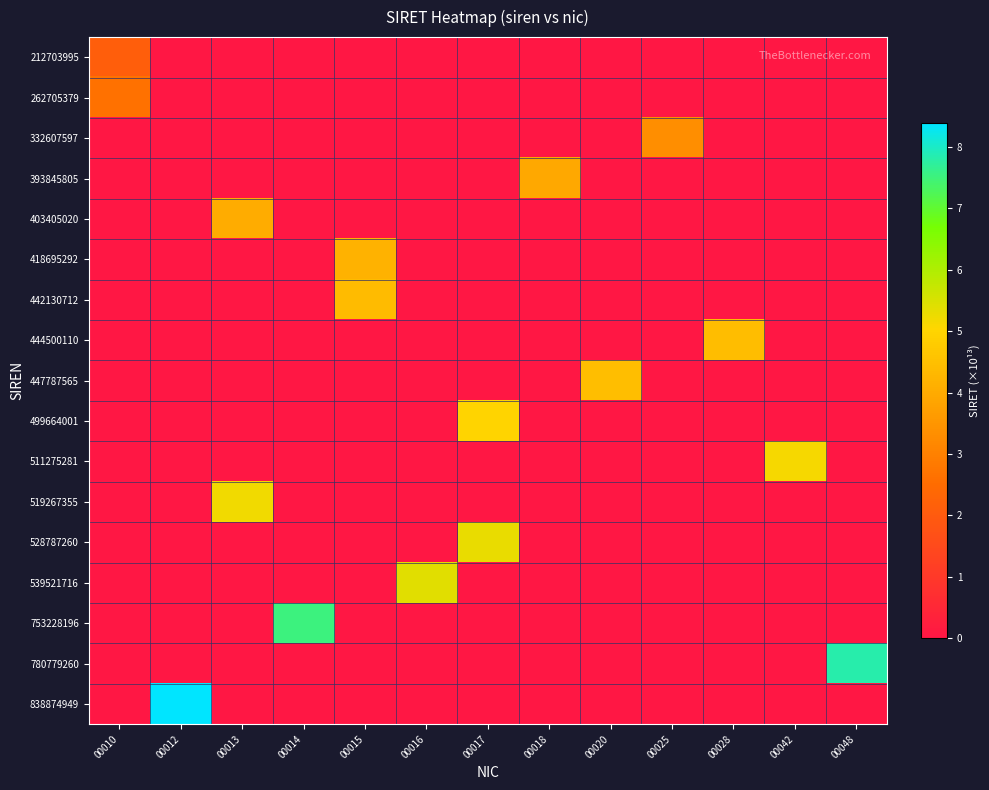

List the labels in order of 511275281 value, largest first.

00042, 00010, 00012, 00013, 00014, 00015, 00016, 00017, 00018, 00020, 00025, 00028, 00048